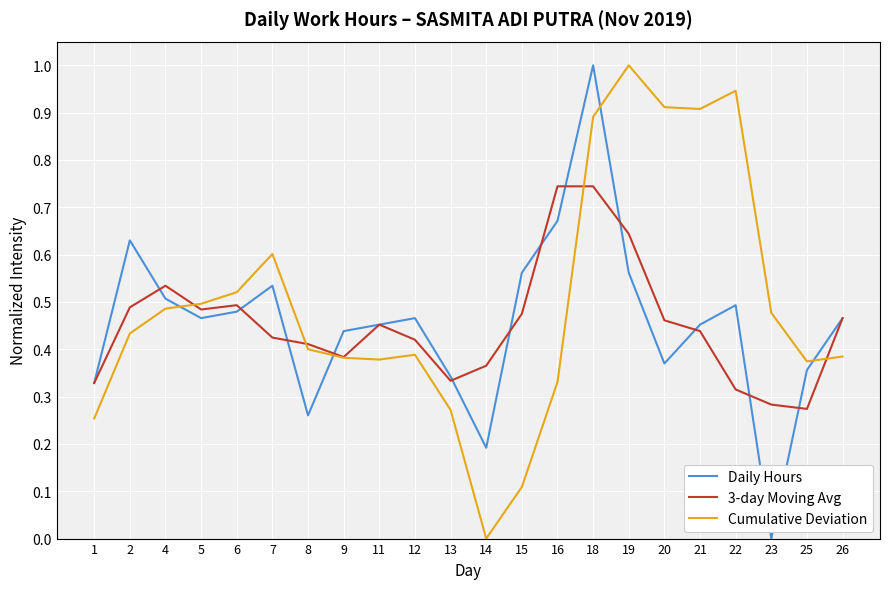

How many intersections are there between Daily Hours and Cumulative Deviation?

4